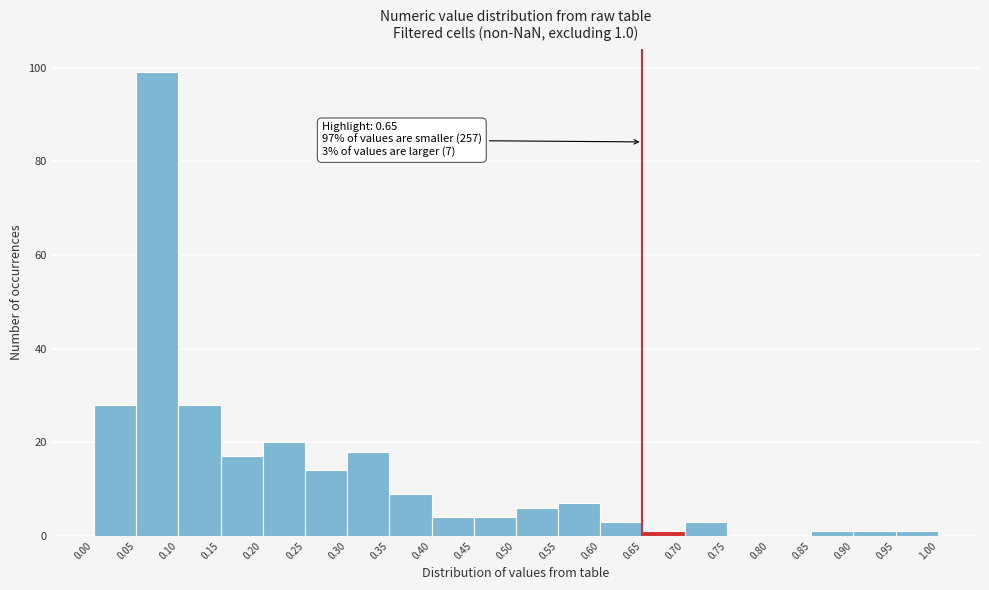

Over which range of the x-axis is the bar tallest?

0.05 to 0.10